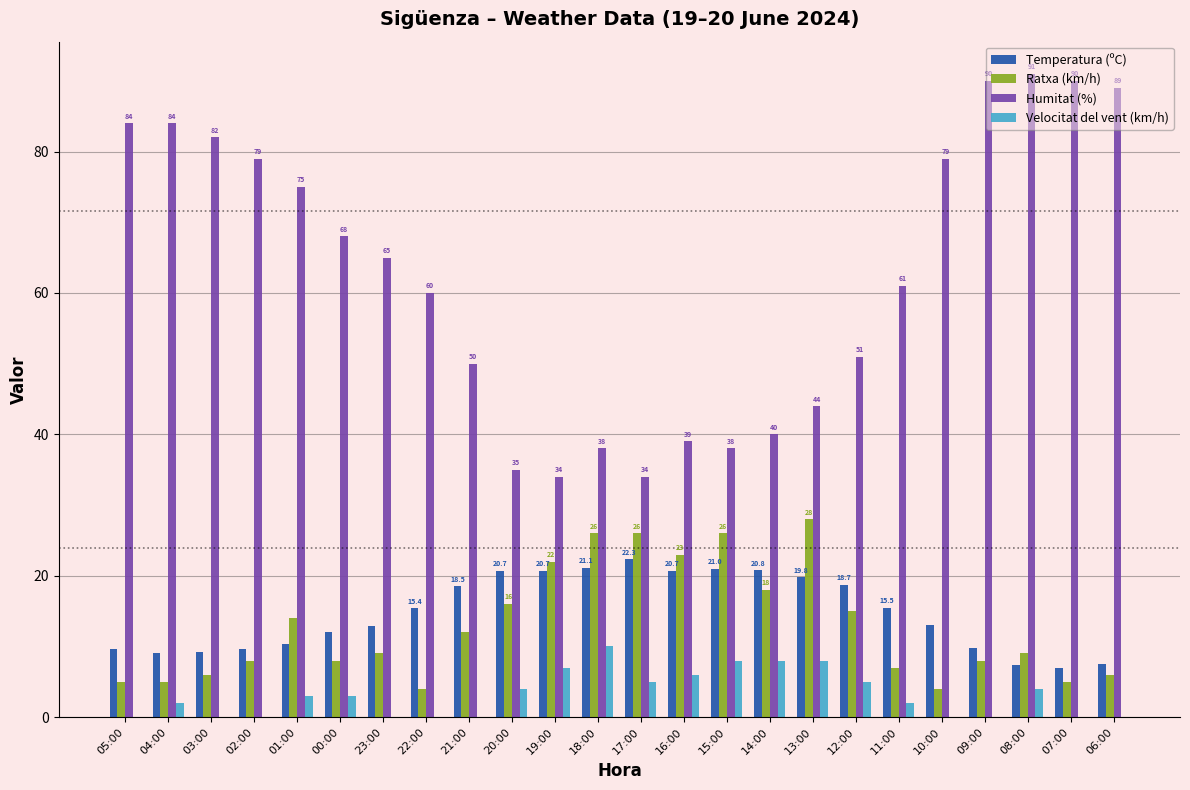

True or false: Temperatura (ºC) has a value of 5.2 at 09:00.

False